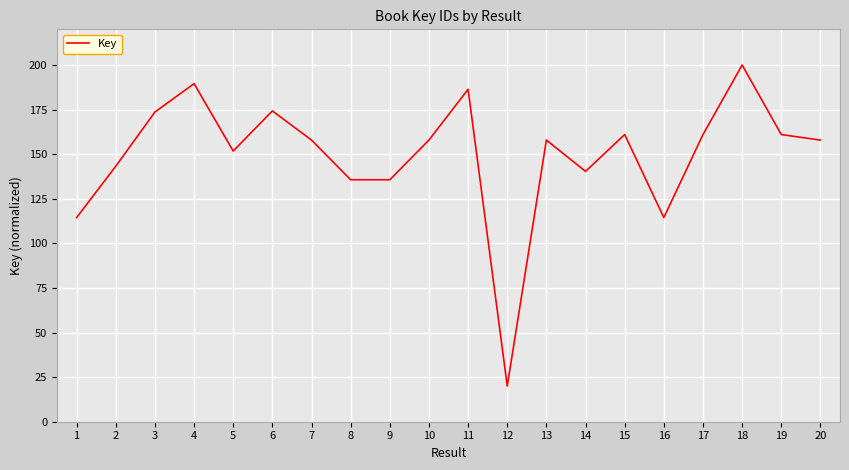

Is it true that the value at 19 is 161.0?

True